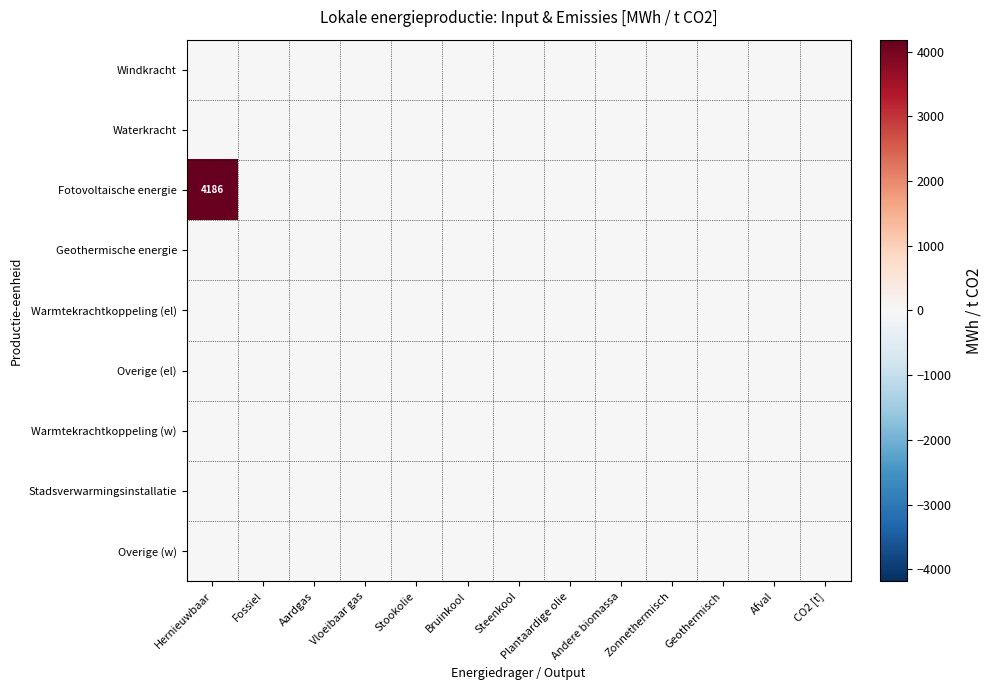

Count the number of categories in the chart.

13